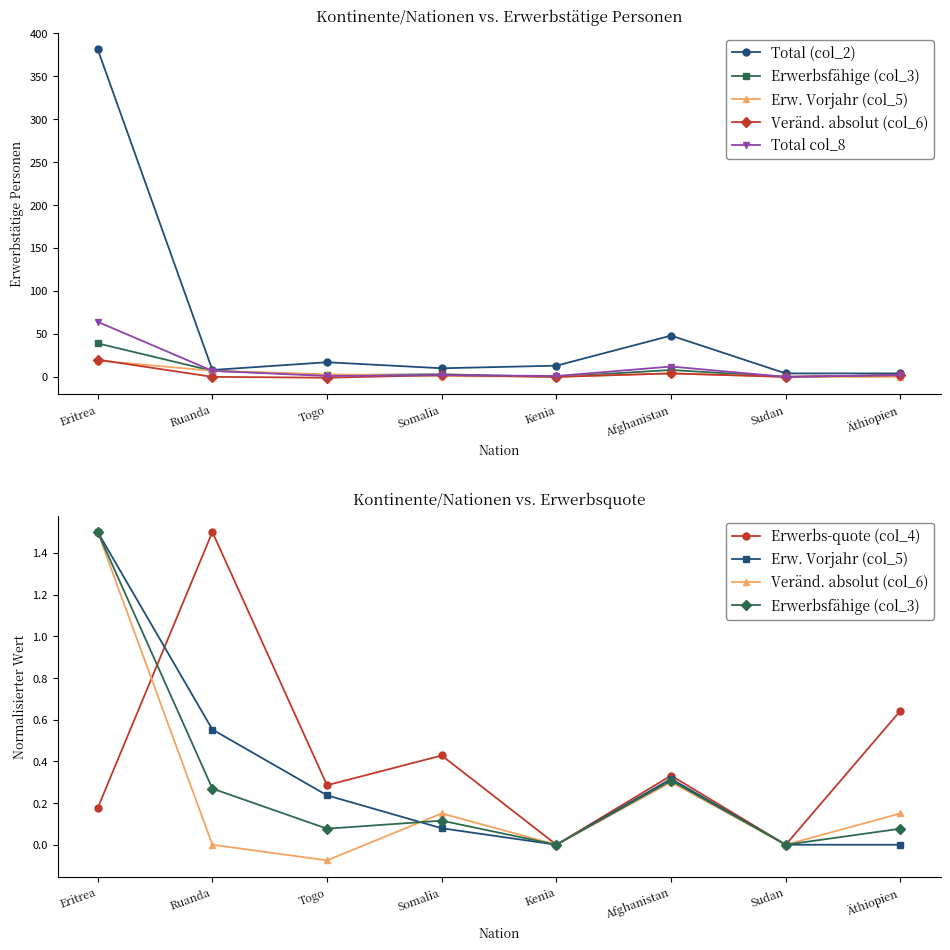

Reading left to right, extract all data points from this chart.

Total (col_2): 381.0	8.0	17.0	10.0	13.0	48.0	4.0	4.0
Erwerbsfähige (col_3): 1.5	0.3	0.1	0.1	0.0	0.3	0.0	0.1
Erw. Vorjahr (col_5): 1.5	0.6	0.2	0.1	0.0	0.3	0.0	0.0
Veränd. absolut (col_6): 1.5	0.0	-0.1	0.2	0.0	0.3	0.0	0.2
Total col_8: 64.0	7.0	1.0	2.0	1.0	12.0	0.0	2.0
Erwerbs-quote (col_4): 0.2	1.5	0.3	0.4	0.0	0.3	0.0	0.6